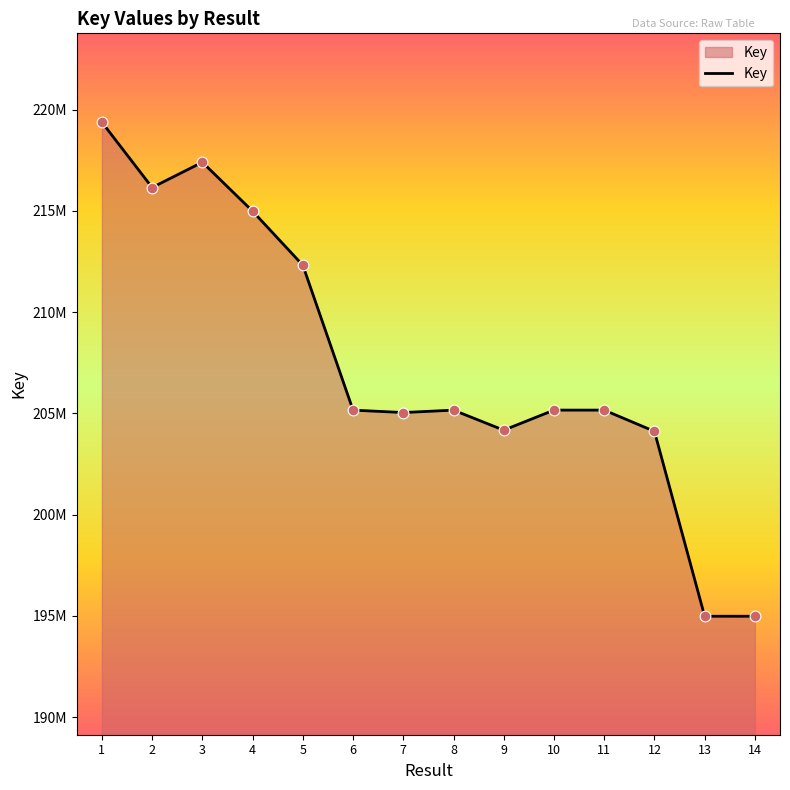

Is this an area chart (filled region under the line)?

Yes